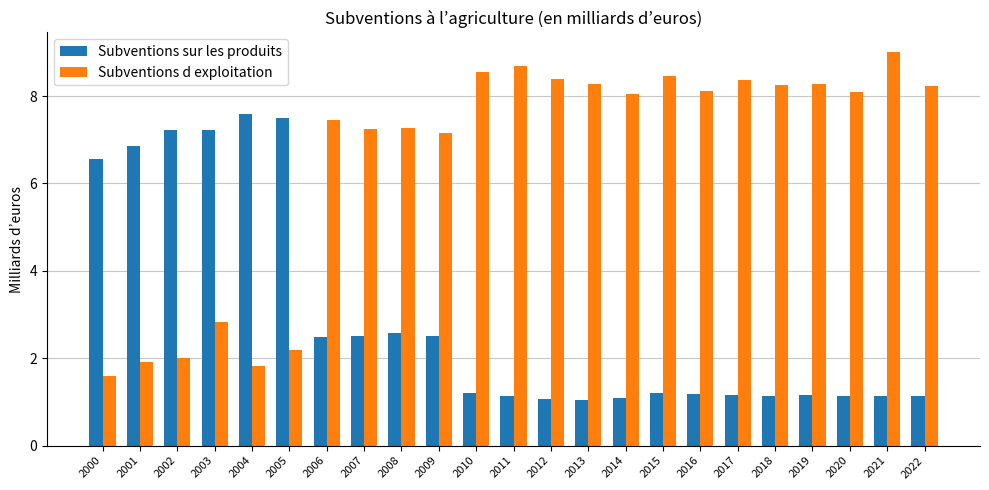

The Subventions d exploitation series shows 1.9 at 2001. True or false?

True